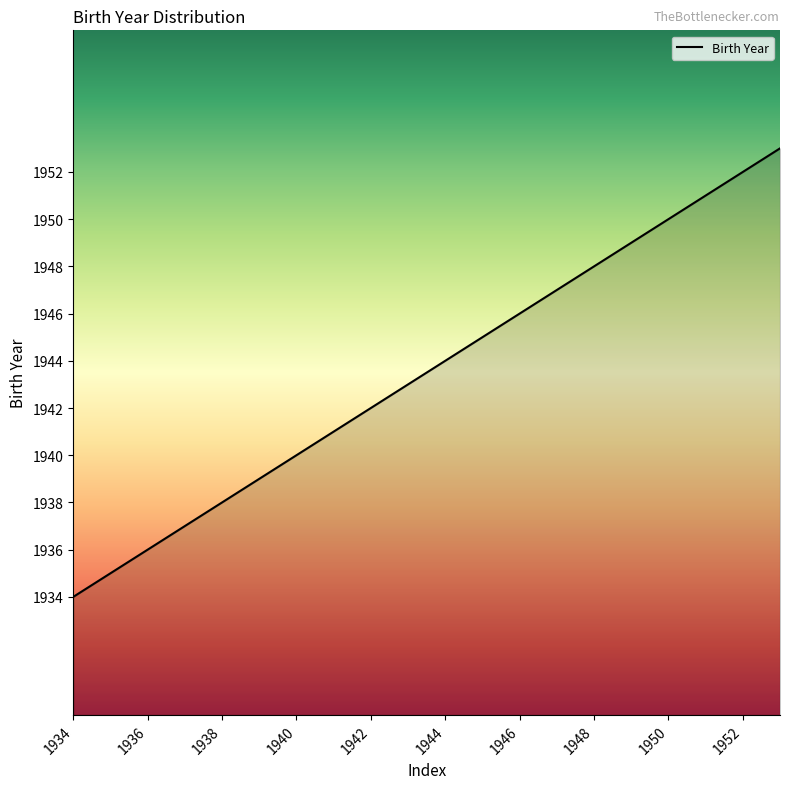

True or false: the data has more than 2 interior local peaks.

False